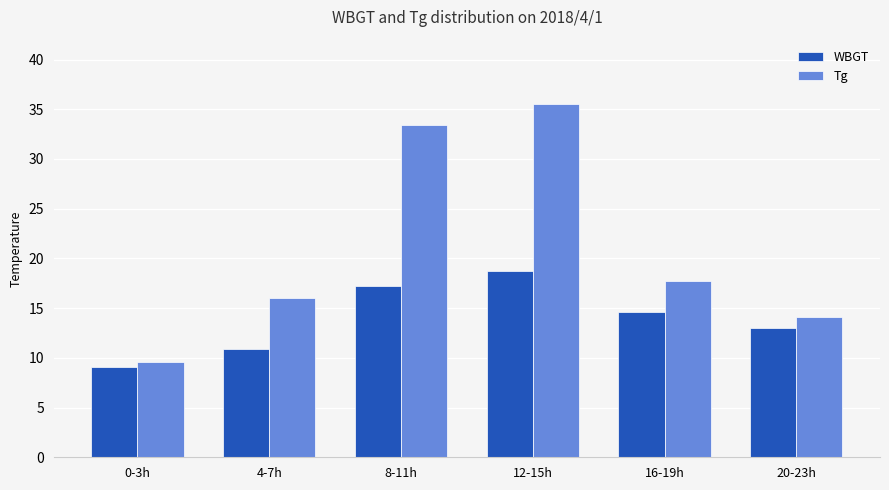

Is it true that Tg equals 52.2 at 8-11h?

False